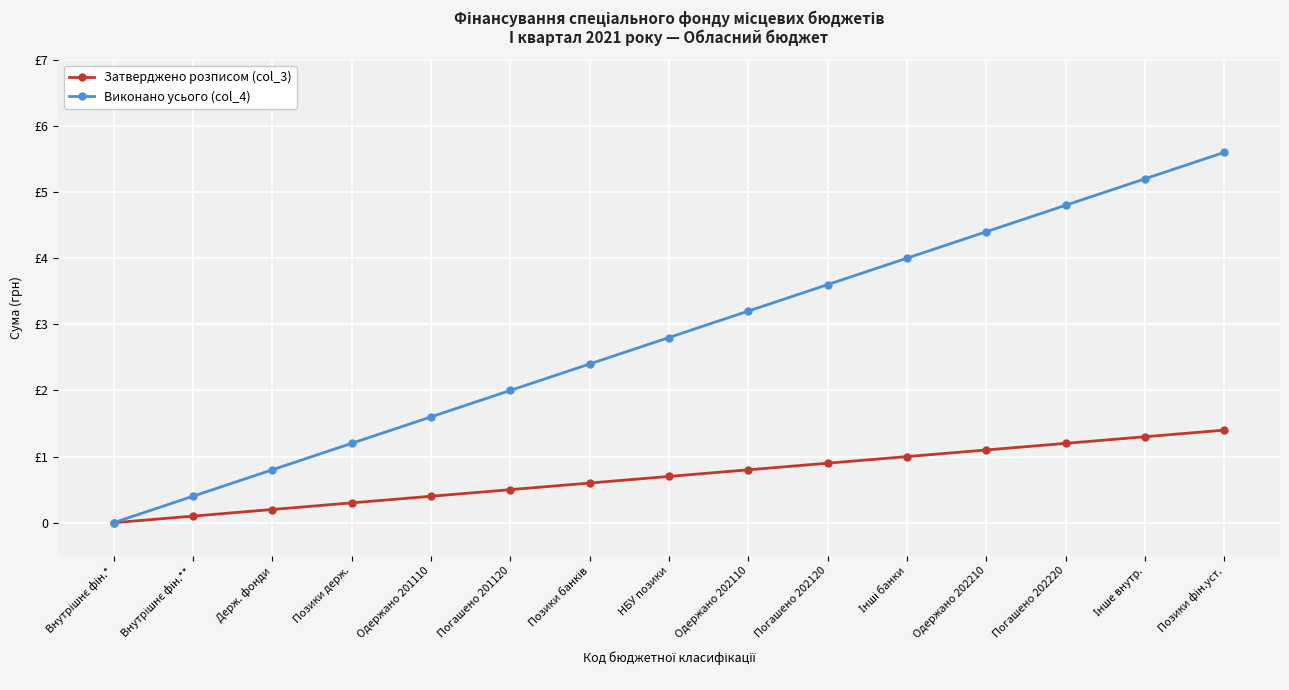

Which has a higher value, Внутрішнє фін.* or Позики банків?

Позики банків